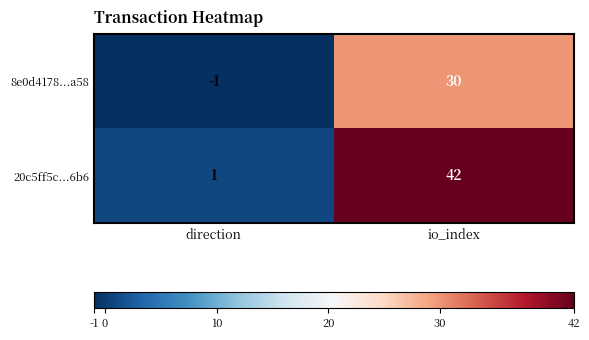

True or false: 8e0d4178...a58 has a value of 30 at io_index.

True